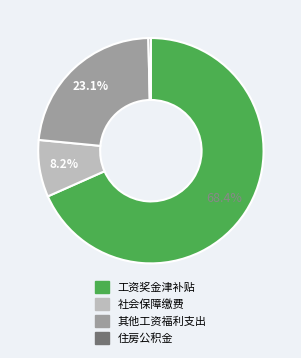

Is there any slice that represents more than half of the pie?

Yes